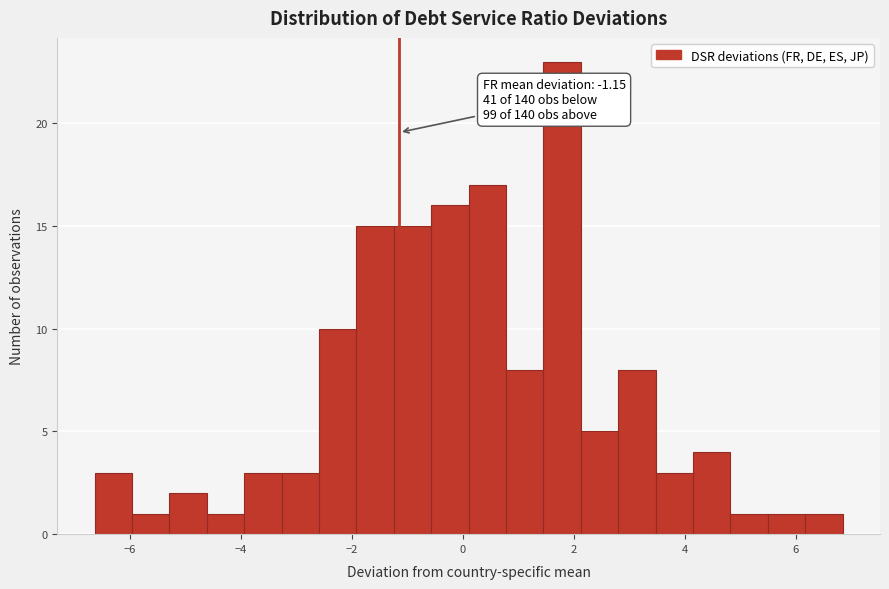

Read against the x-axis, roughly where is the centre of the tallest bar?

1.8